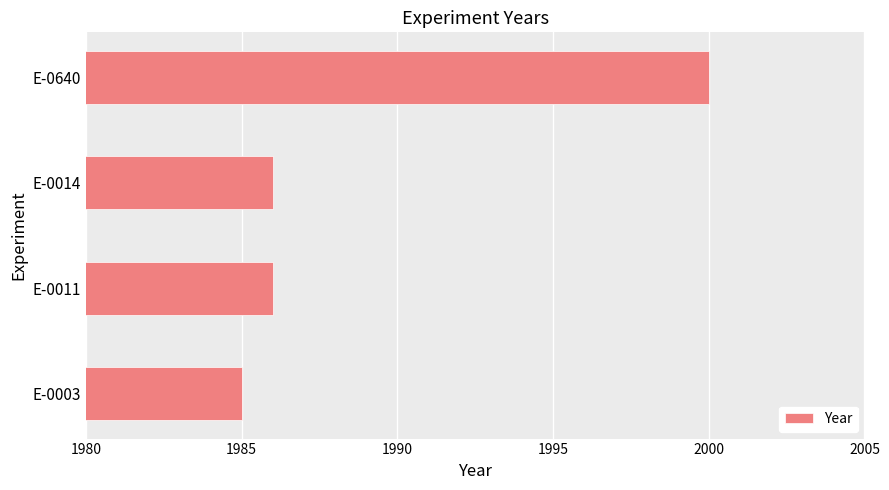

What is the approximate value at E-0014, to the nearest 10?

1990